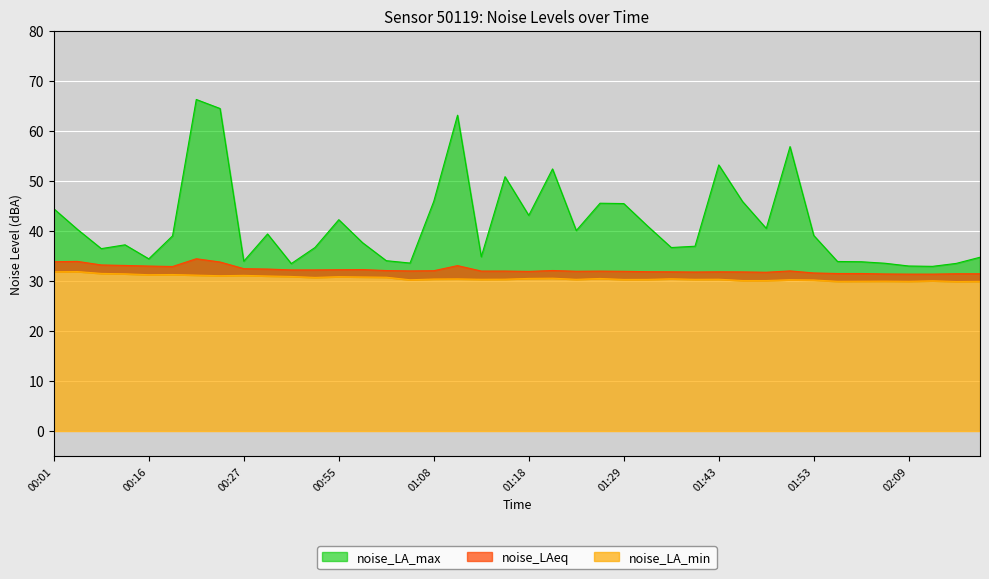

How many distinct data groups are displayed?

3